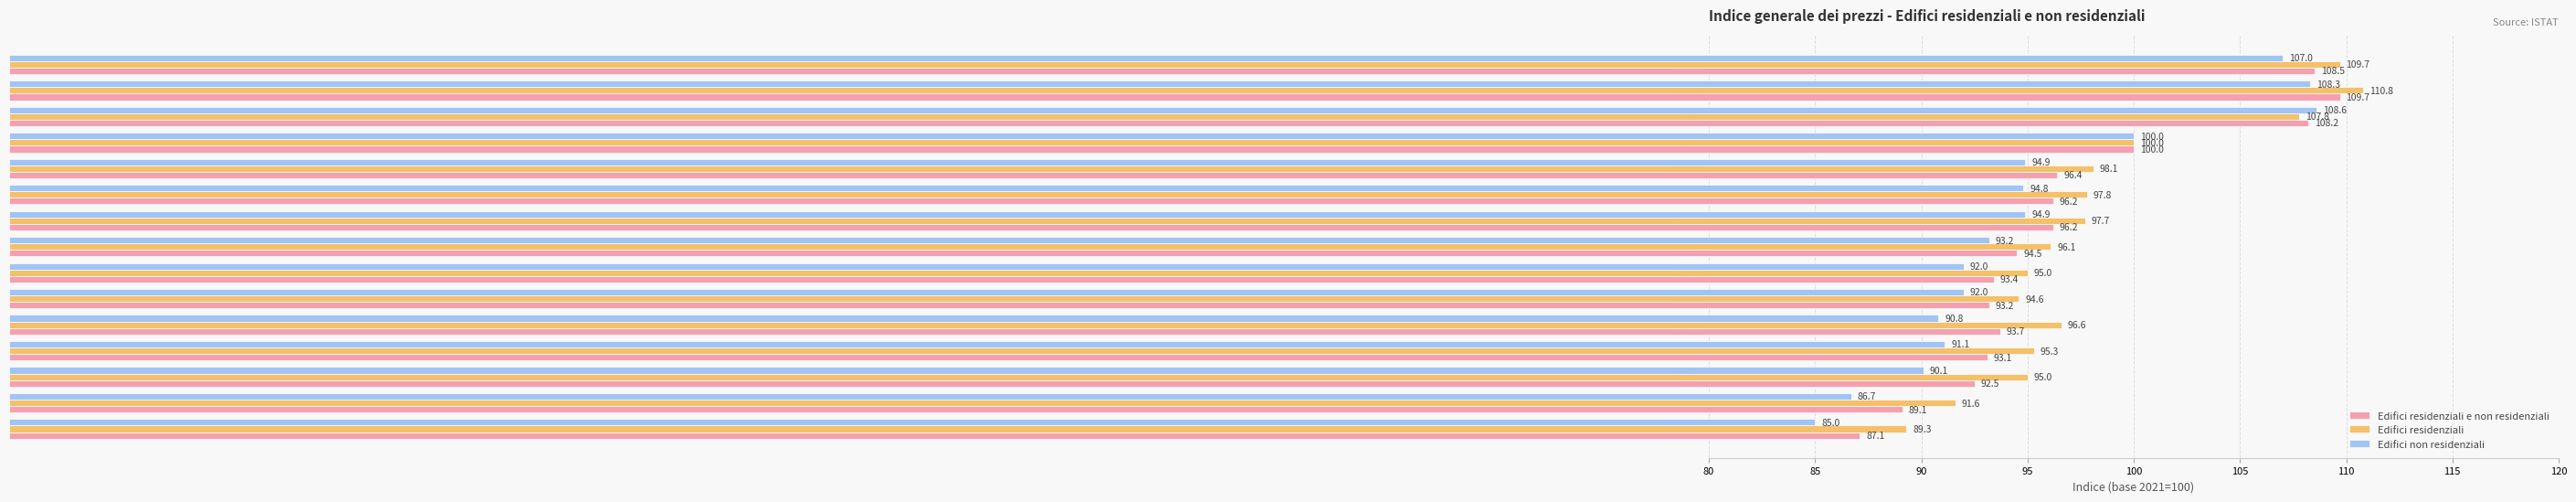

What is the difference between the Edifici residenziali values at 2020 and 2019?

0.3